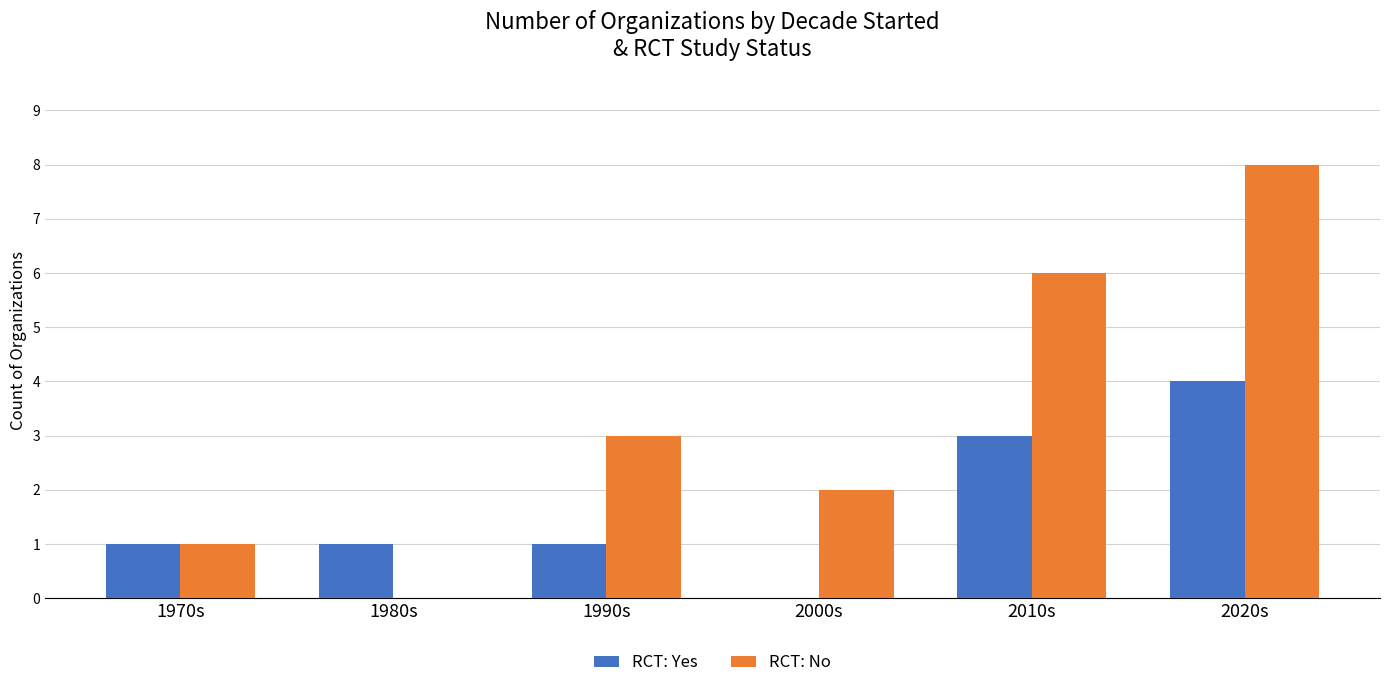

The value of RCT: No at 1990s is 1. True or false?

False